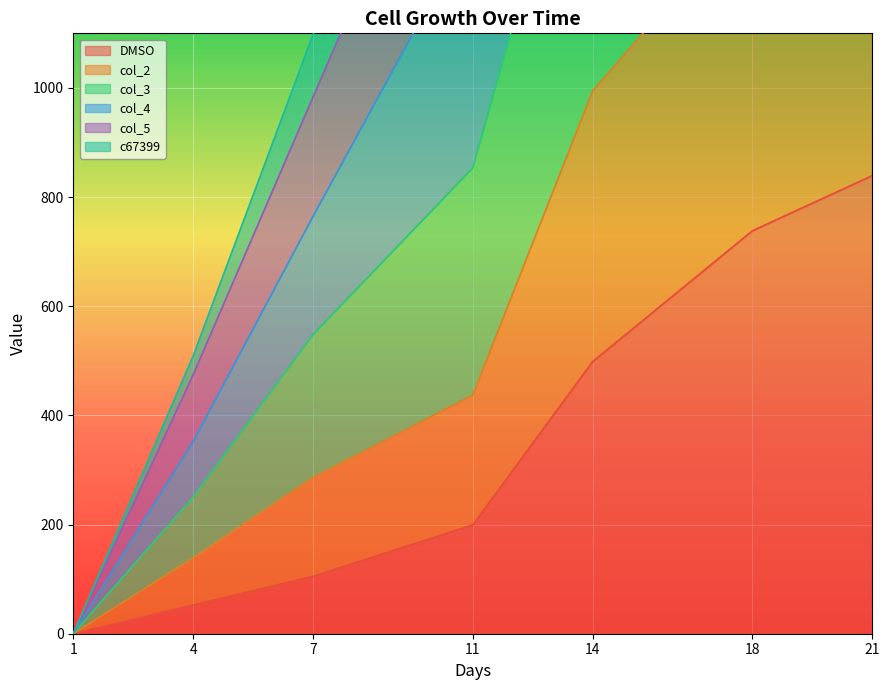

Does the chart display data point markers on the line(s)?

No